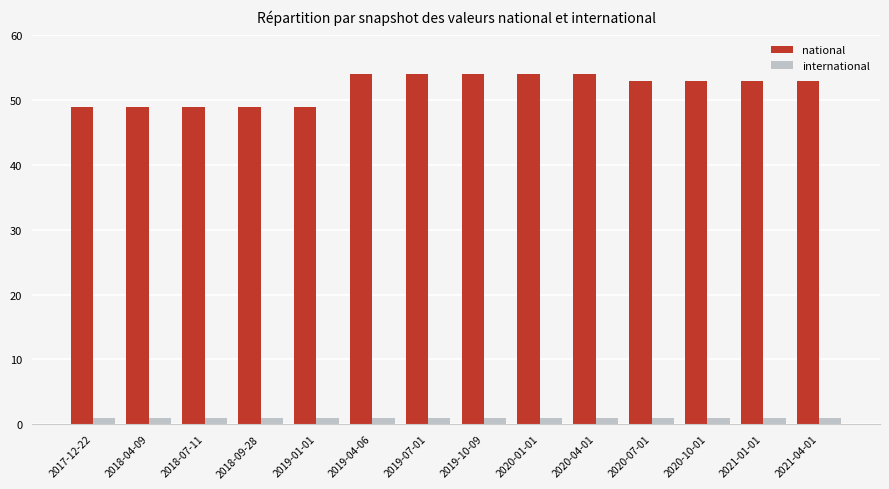

What is the difference between the highest and lowest values at 2018-07-11?

48